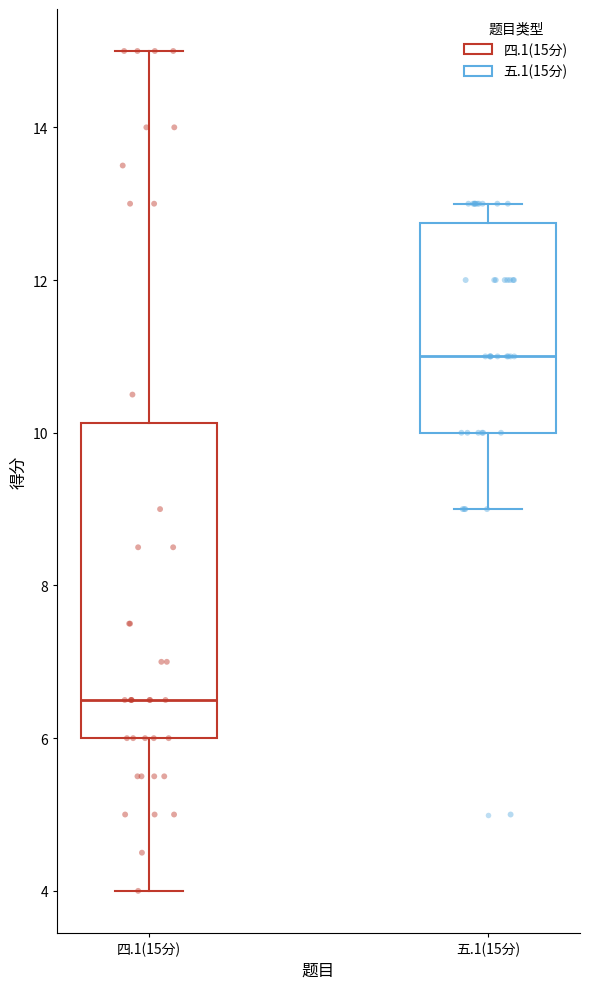

Where is the lower edge of the box for 四.1(15分) on the y-axis? The values are not printed on the chart, so give them approximately, as read against the axis.

6.0